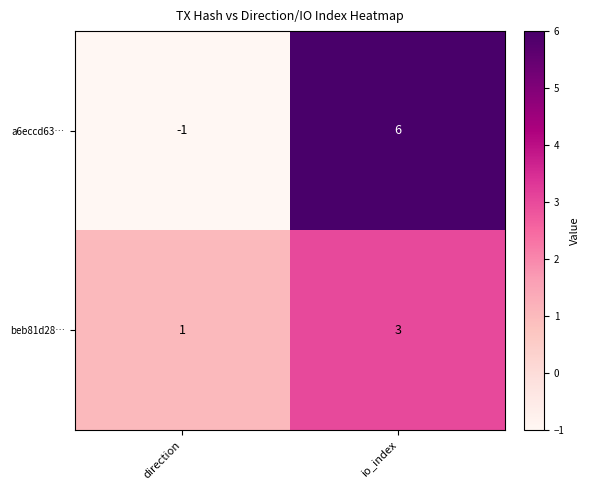

At which category is the sum across all series the highest?

io_index